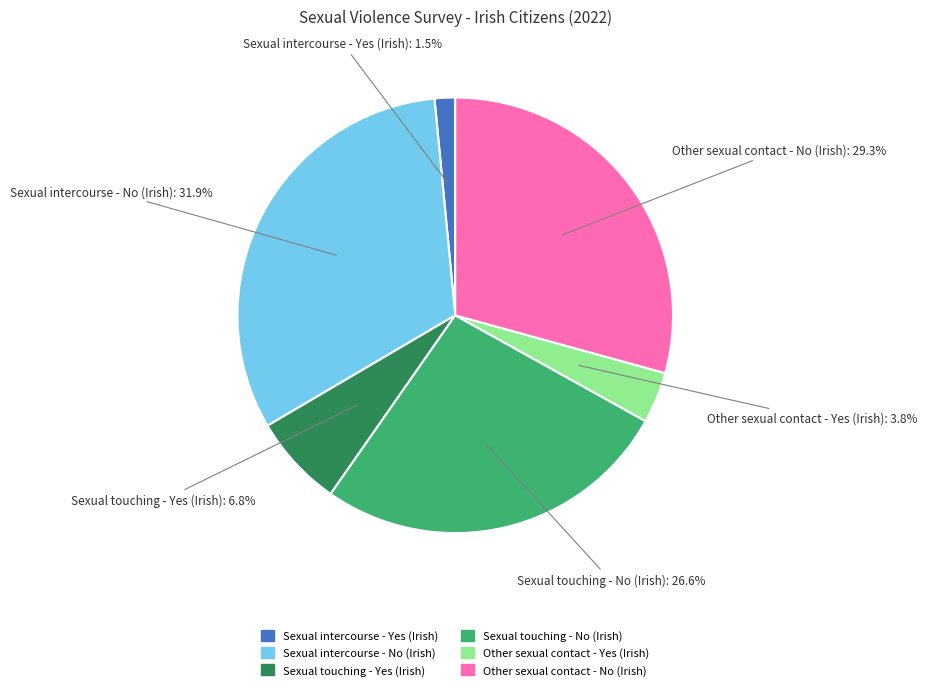

To the nearest percent, what is the difference between the Sexual touching - No (Irish) and Other sexual contact - Yes (Irish) slice percentages?

23%